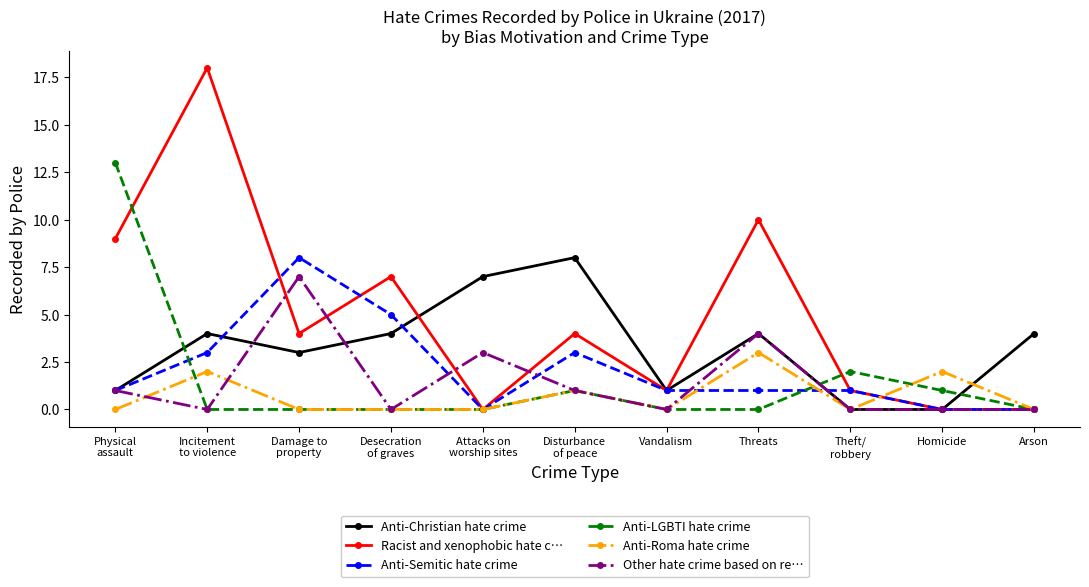

True or false: Other hate crime based on re… has more than 0 points higher than both neighbors.

True